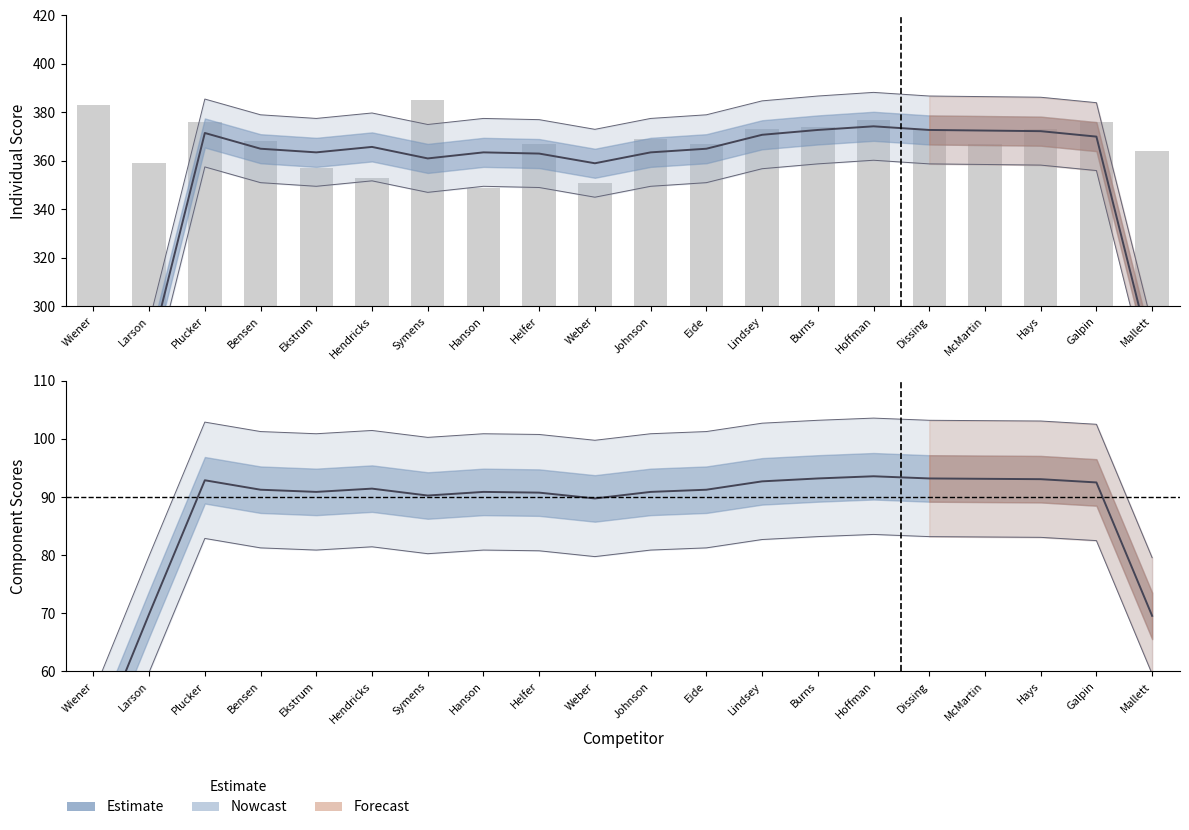

How many groups of bars are there?

20